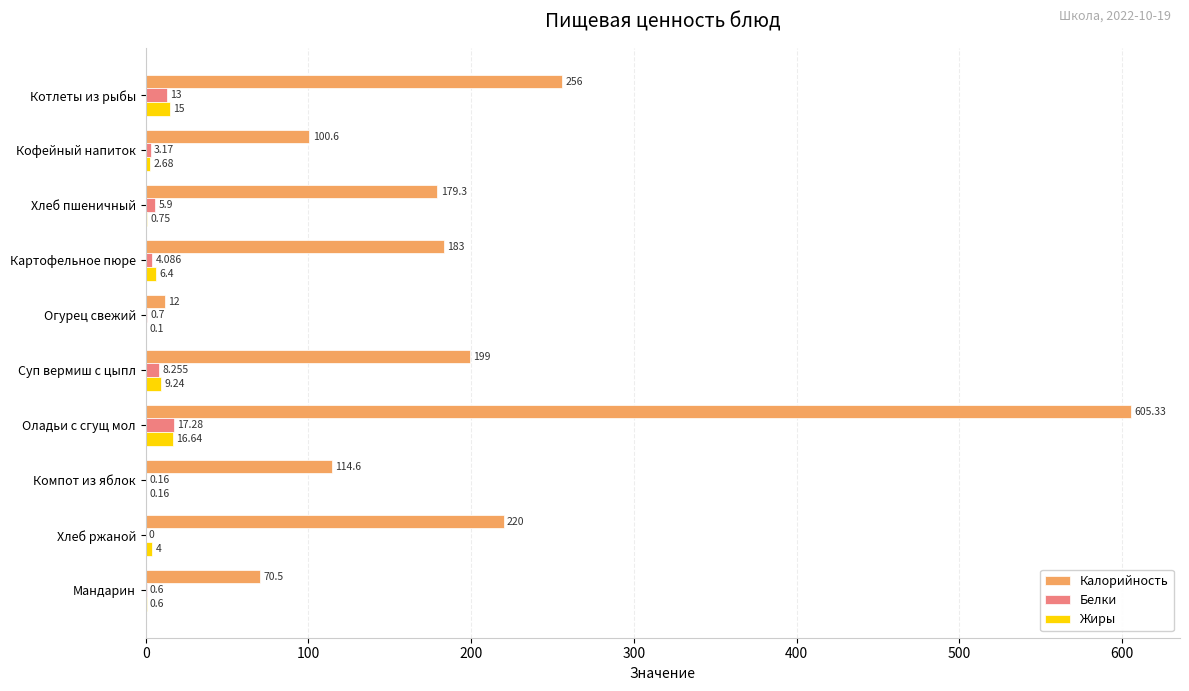

Where is Белки nearest to the value 8?

Суп вермиш с цыпл